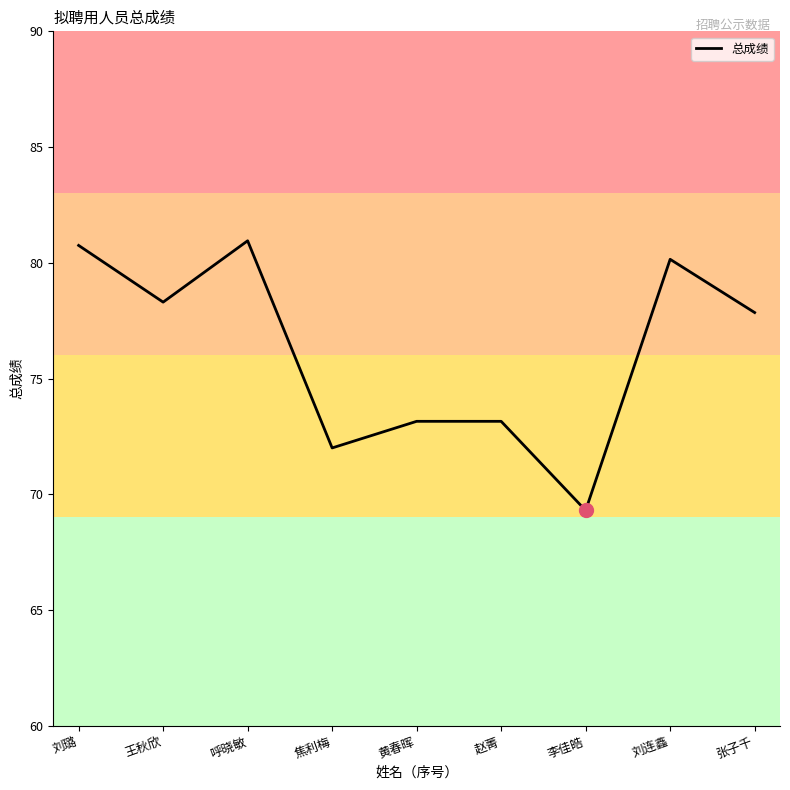

Is it true that the value at 张子千 is 77.8?

True